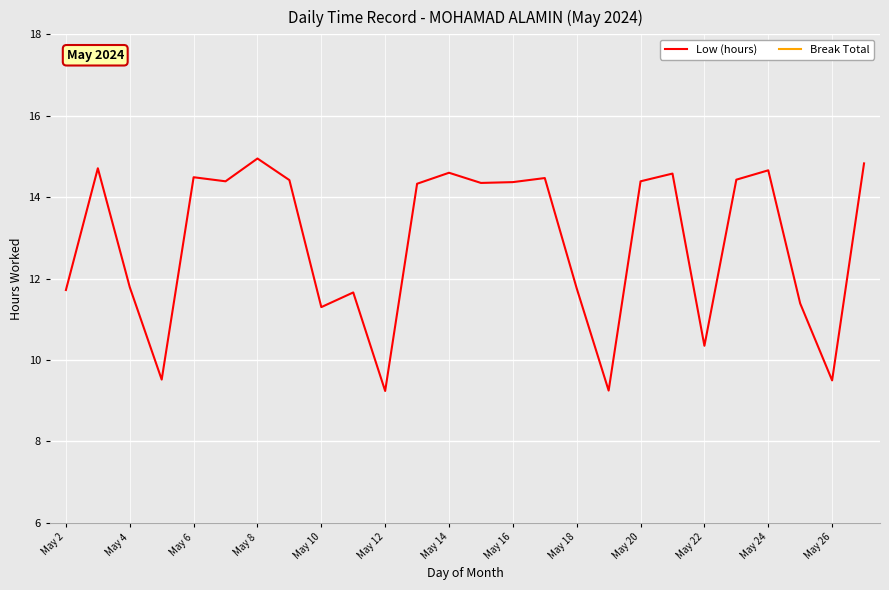

True or false: Low (hours) and Break Total intersect in this chart.

False